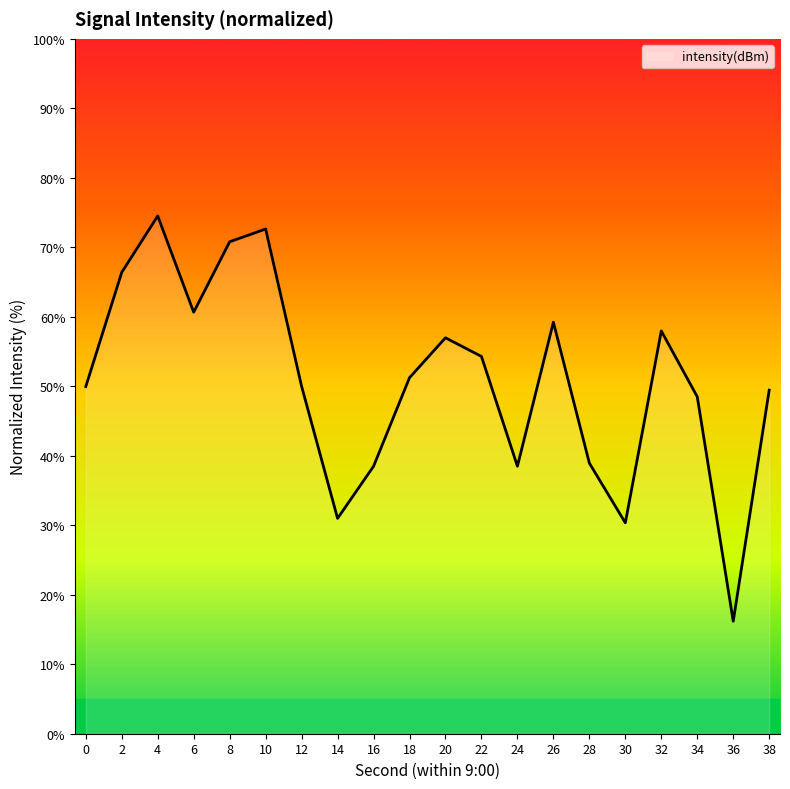

Does the chart display data point markers on the line(s)?

No